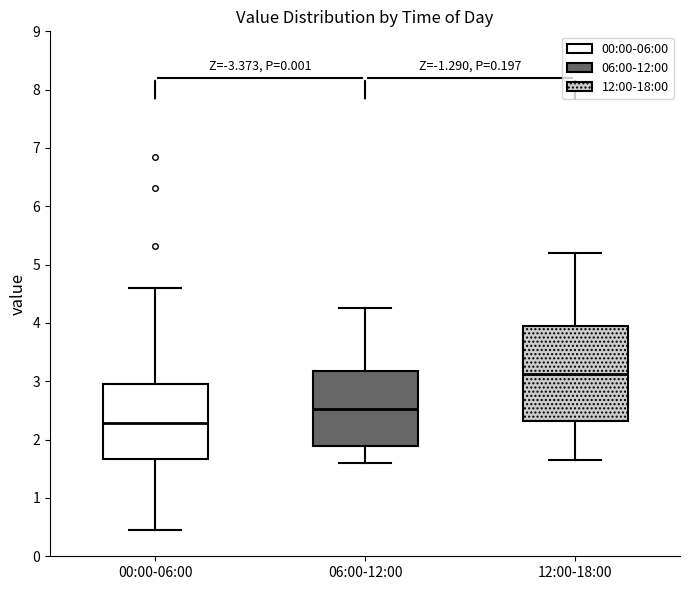

Which box is the tallest, from its lower edge to its upper edge?

12:00-18:00